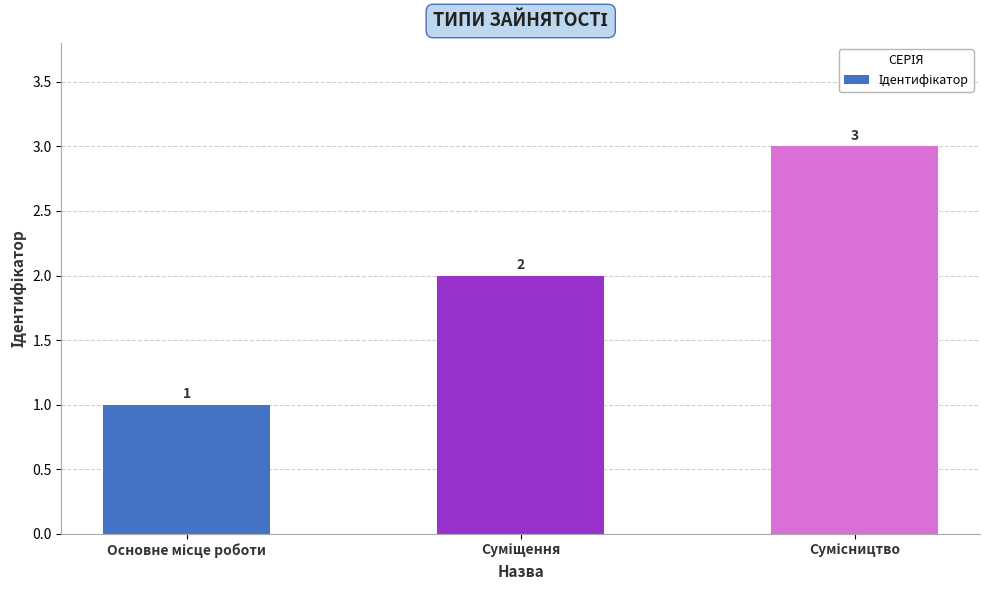

What is the value of the 1st bar from the left?

1